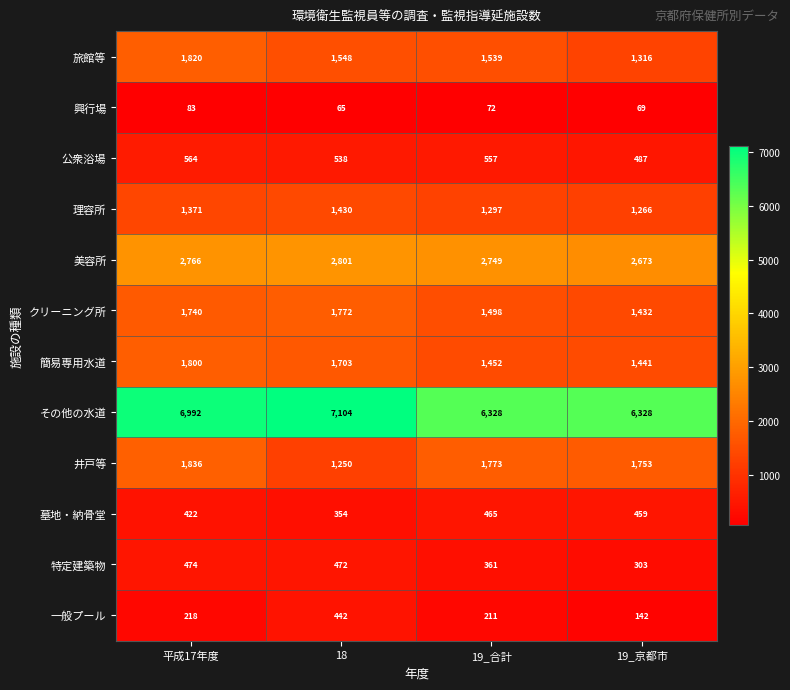

At which label does 美容所 reach its minimum?

19_京都市